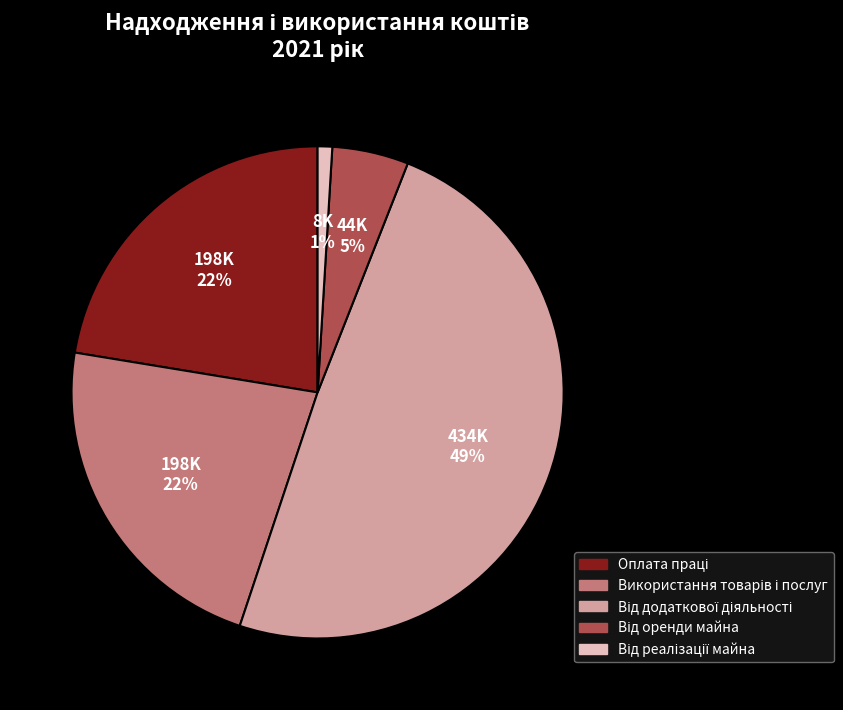

Is there any slice that represents more than half of the pie?

No